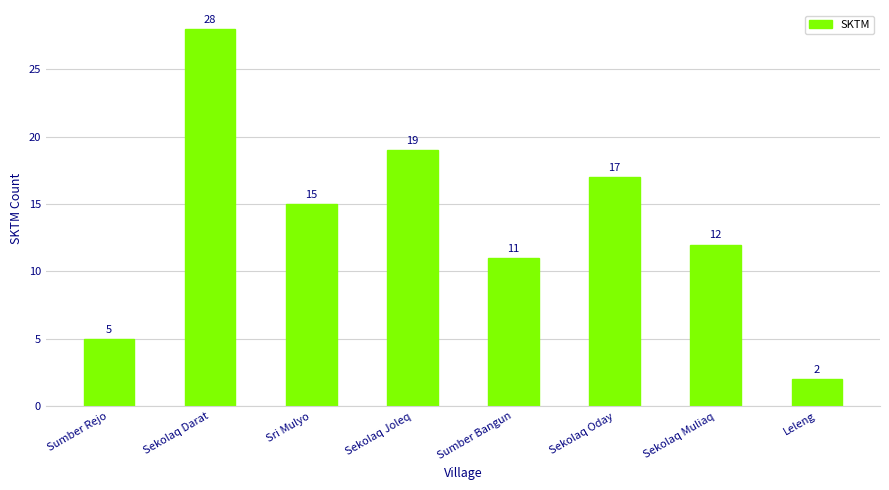

True or false: the data shows 19 at Sekolaq Joleq.

True